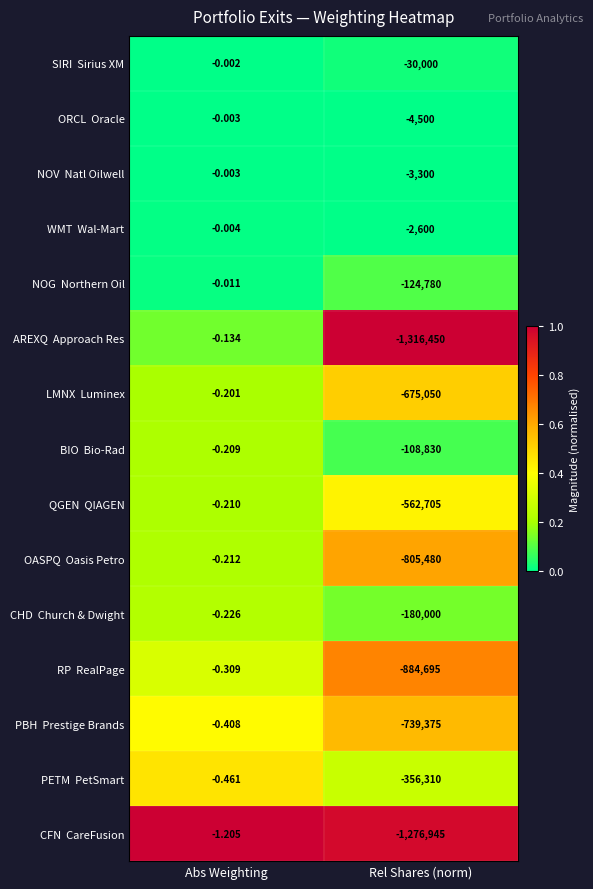

At which category is the sum across all series the highest?

Abs Weighting